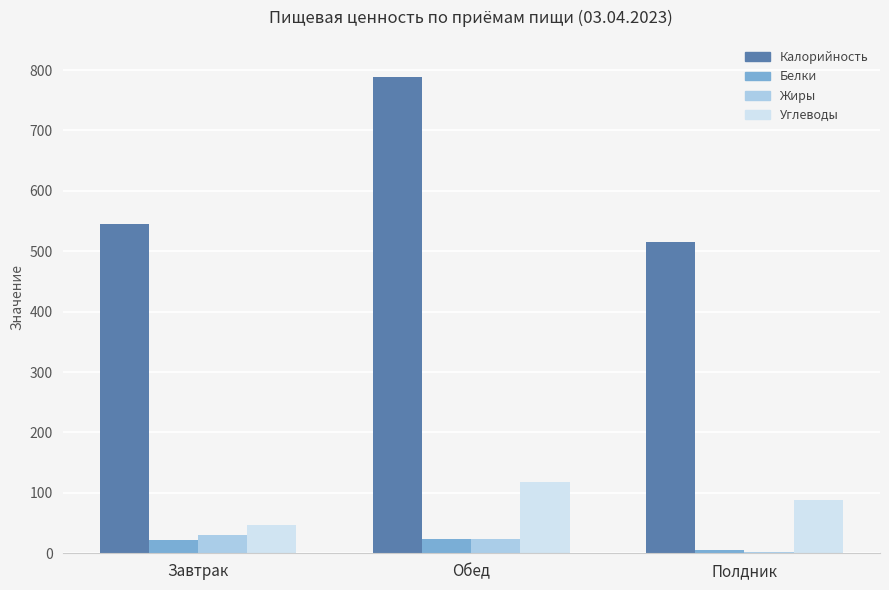

At which category does the chart reach its peak across all series?

Обед